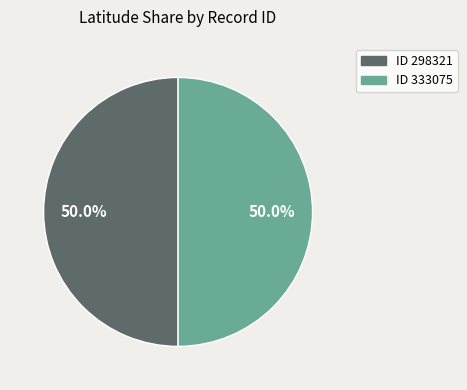

Combined, what portion of the pie is ID 298321 and ID 333075?

100.0%